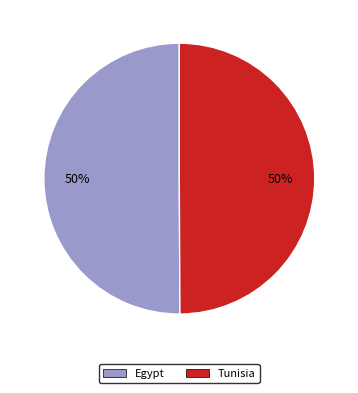

To the nearest percent, what percentage of the pie is Egypt?

50%